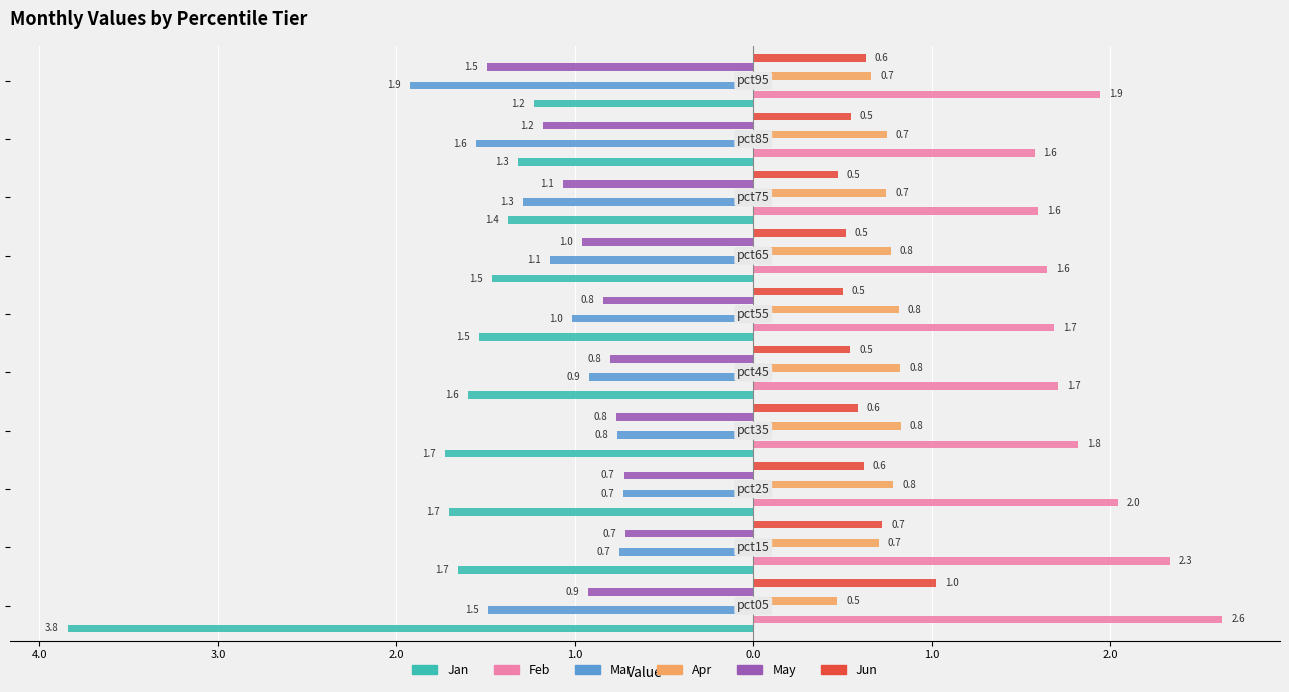

What are all the series names shown in the legend?

Jan, Feb, Mar, Apr, May, Jun